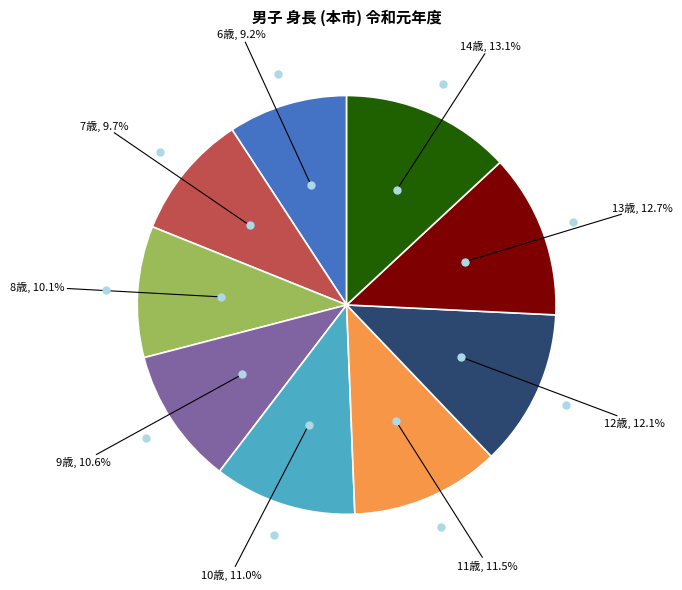

Is it true that 12歳 is 23% of the pie?

False